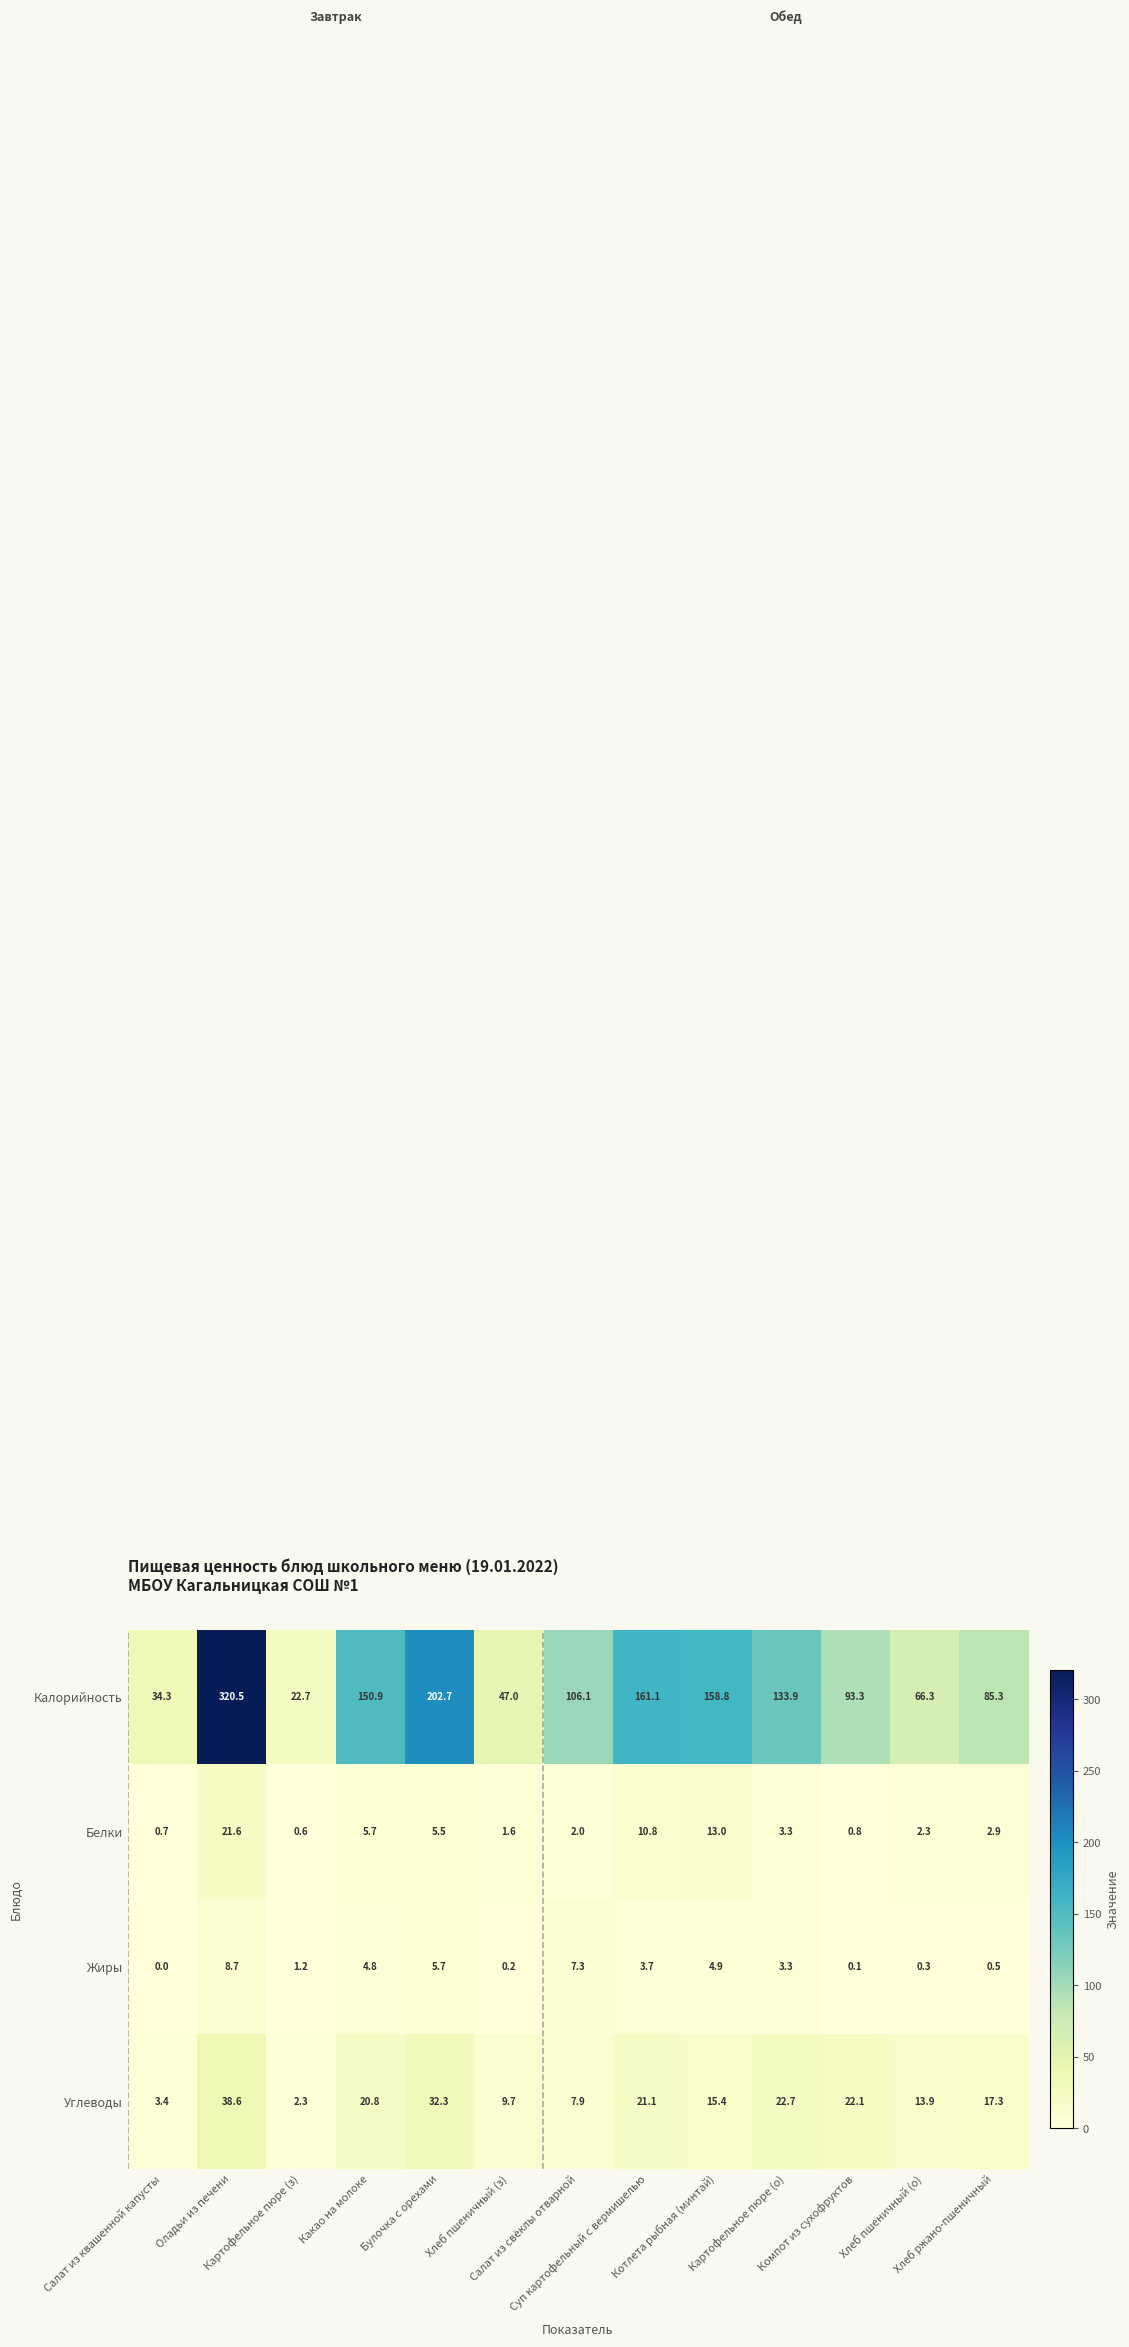

What is the total value across all series at Салат из свёклы отварной?

123.3